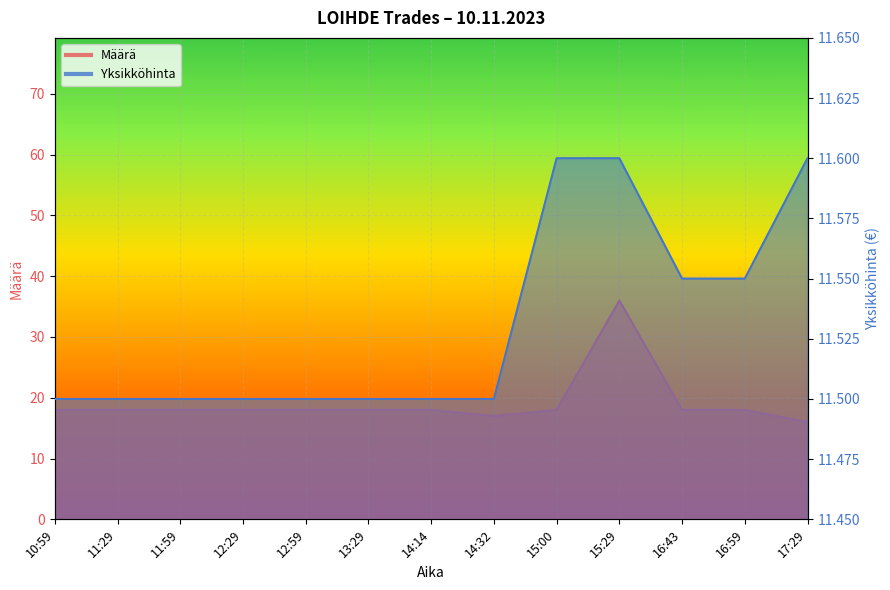

Rank the series at 17:29 from highest to lowest value.

Määrä, Yksikköhinta